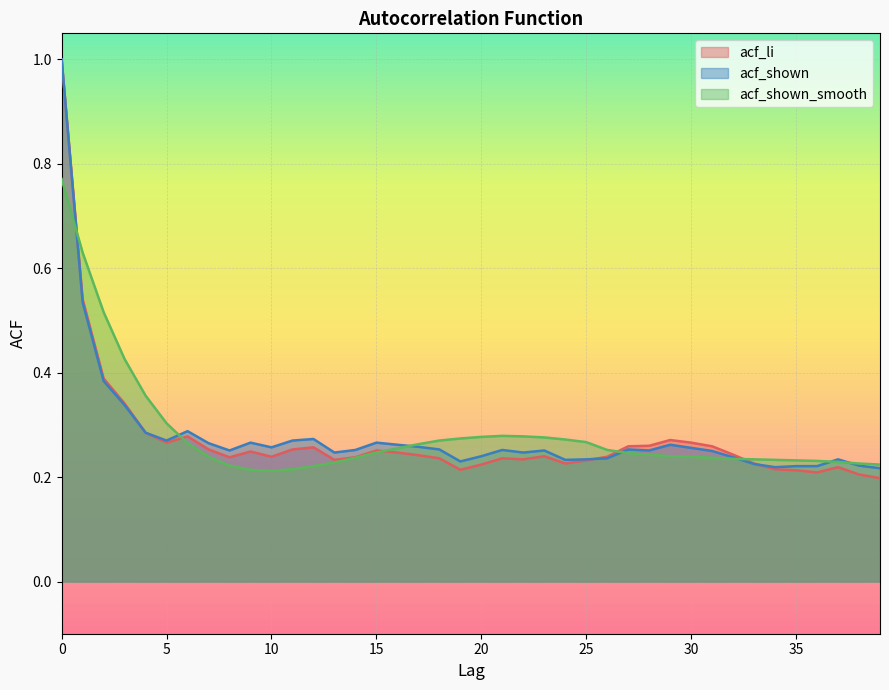

Rank the series at 27 from highest to lowest value.

acf_li, acf_shown, acf_shown_smooth